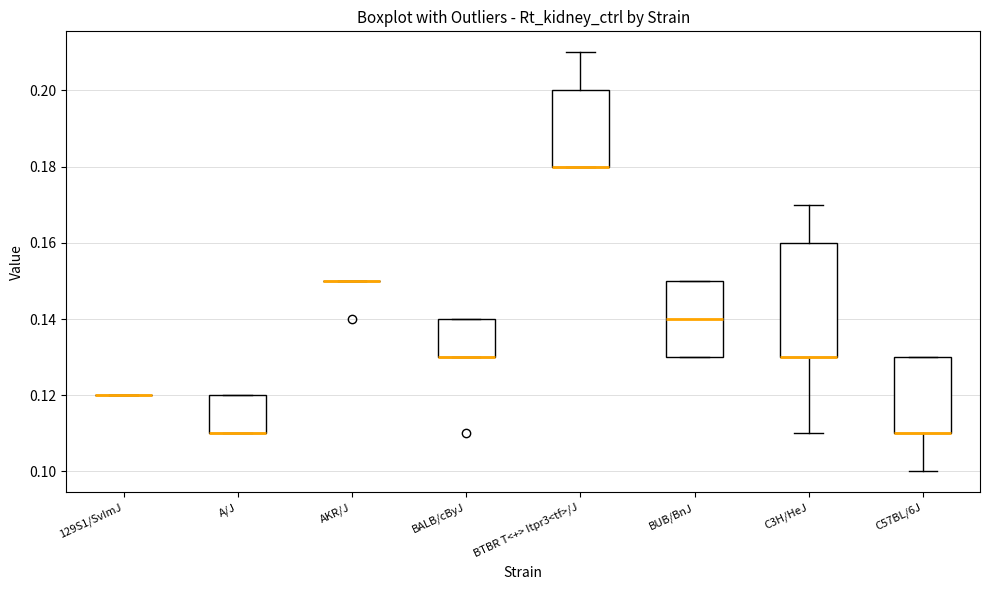

Where is the lower edge of the box for A/J on the y-axis? The values are not printed on the chart, so give them approximately, as read against the axis.

0.11